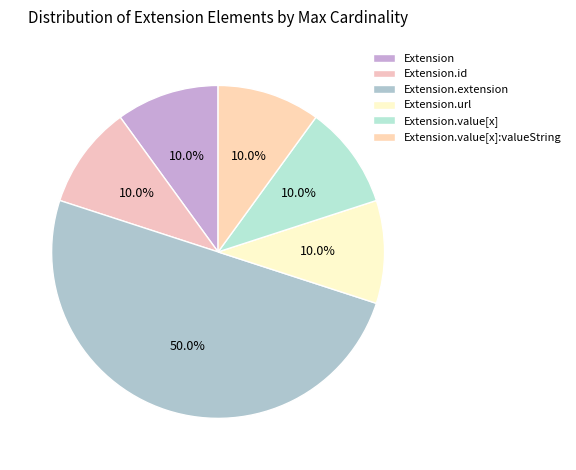

To the nearest percent, what portion does Extension.url represent?

10%